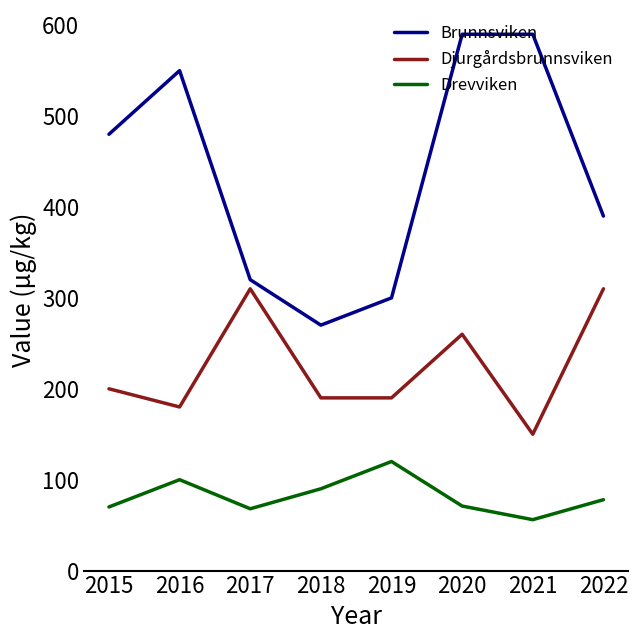

At which category is the sum across all series the highest?

2020